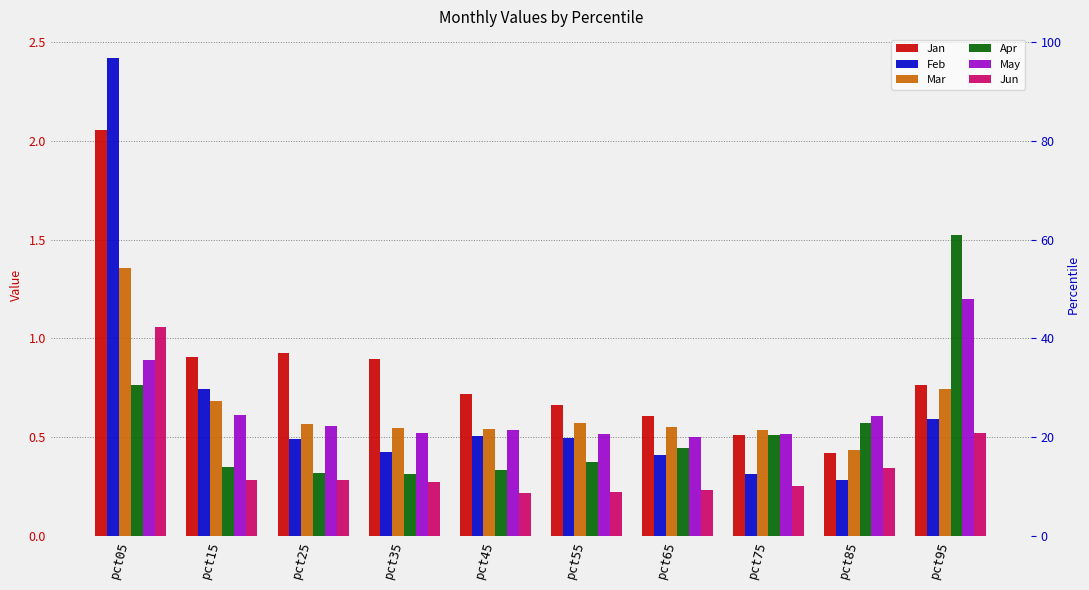

How many series are shown in this chart?

6